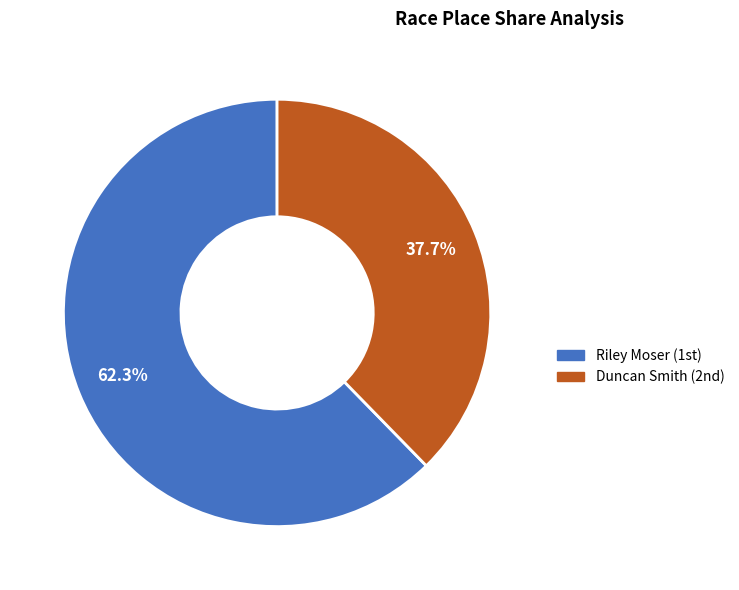

Is there a majority slice in this chart?

Yes